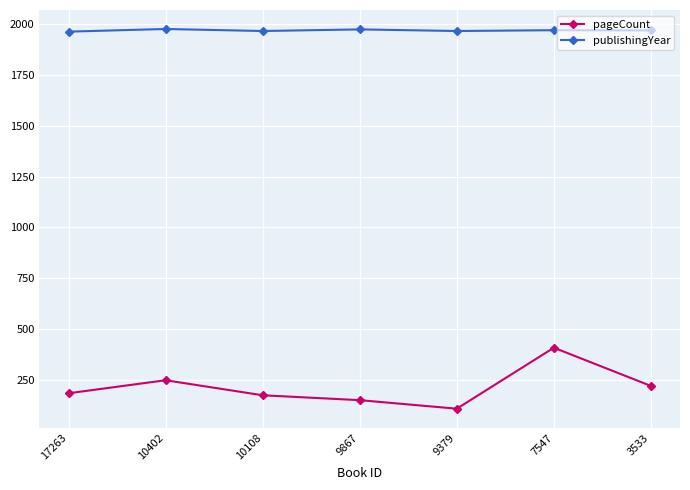

List the series in order of their overall mean, lowest first.

pageCount, publishingYear